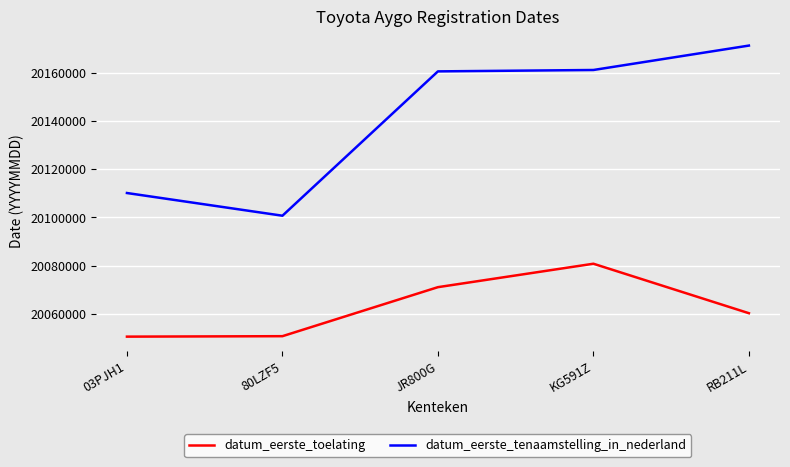

At which category does datum_eerste_toelating reach its first local peak?

KG591Z